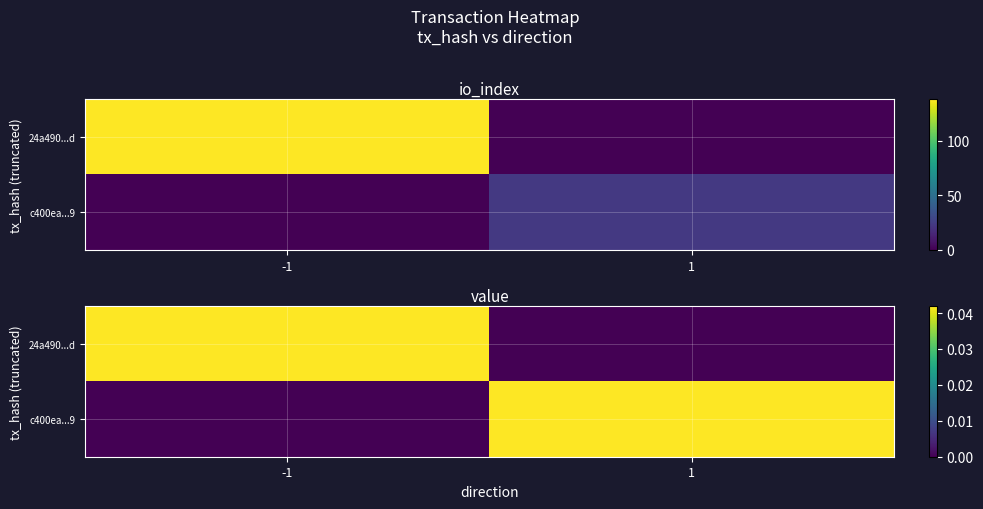

At which label is 24a490...d closest to 0?

1